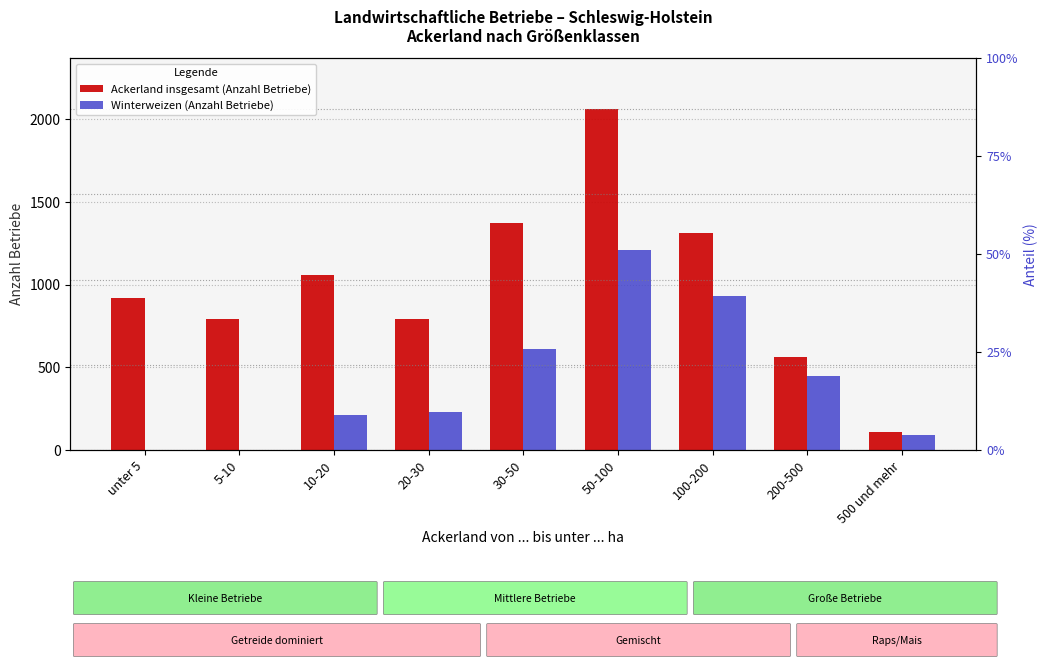

What is the difference between the second highest and second lowest values in the Ackerland insgesamt (Anzahl Betriebe) series?

810